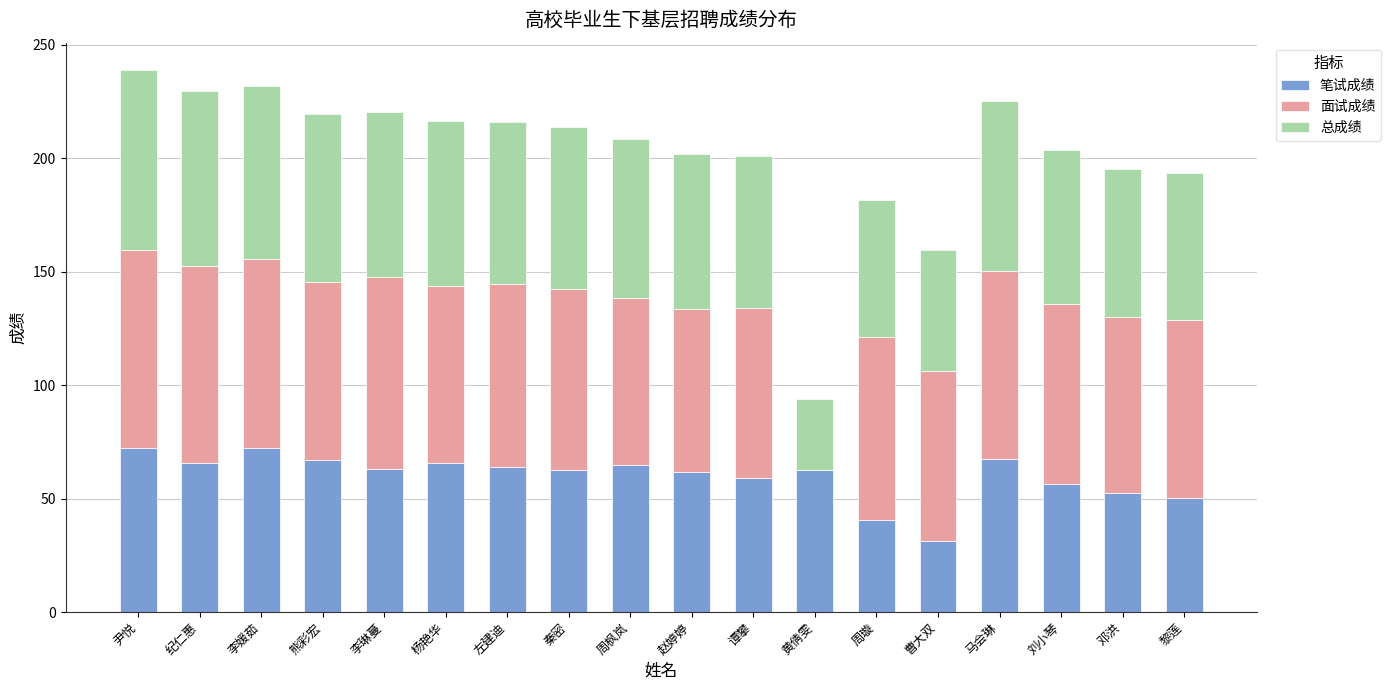

What is the maximum value for 笔试成绩?

72.4